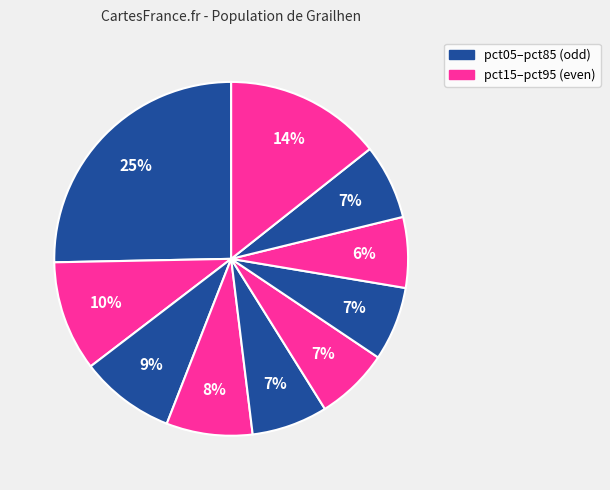

To the nearest percent, what is the difference between the largest and smallest slice percentages?

19%